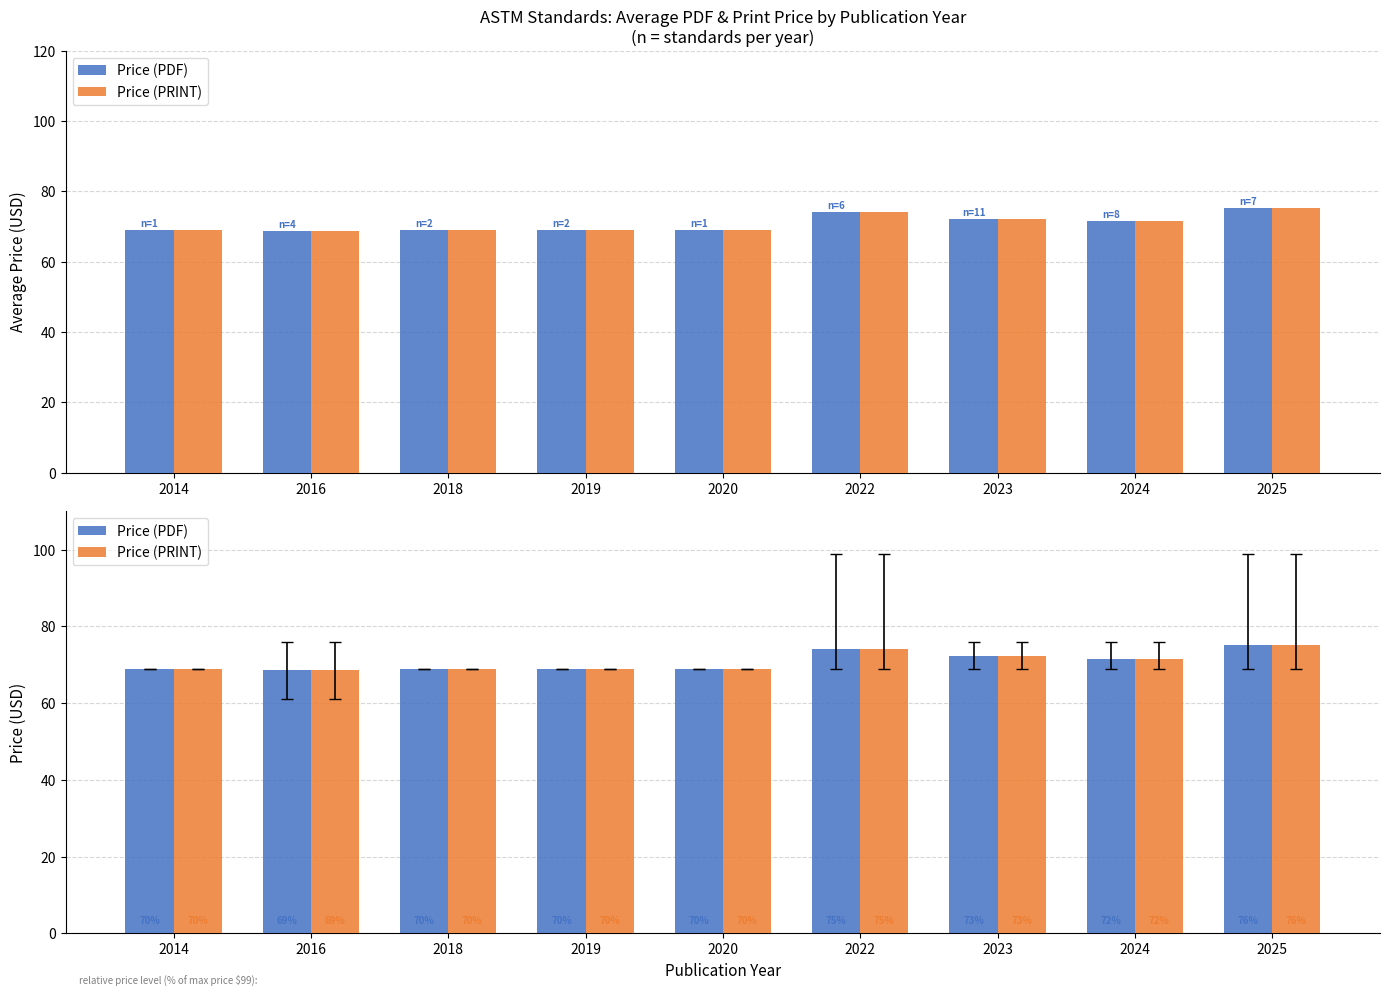

The Price (PRINT) series shows 68.8 at 2016. True or false?

True